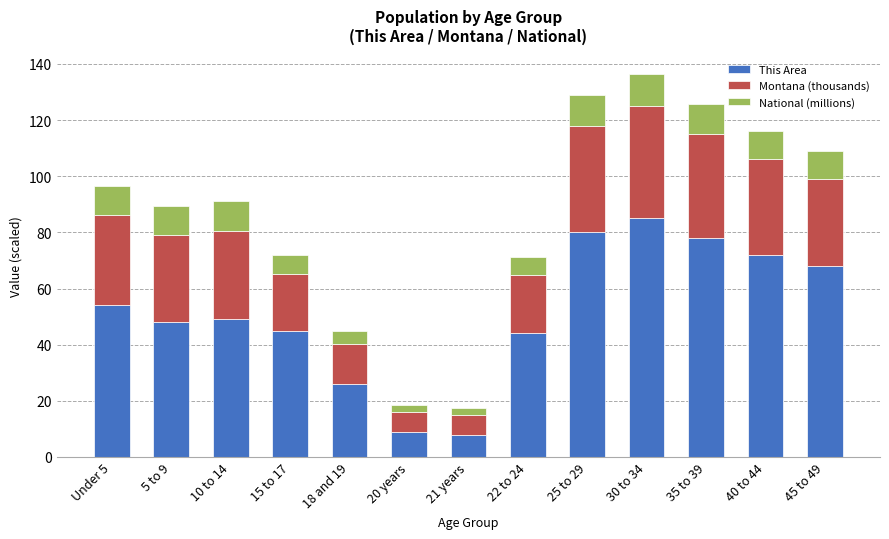

What is the lowest value of the This Area series?

8.0